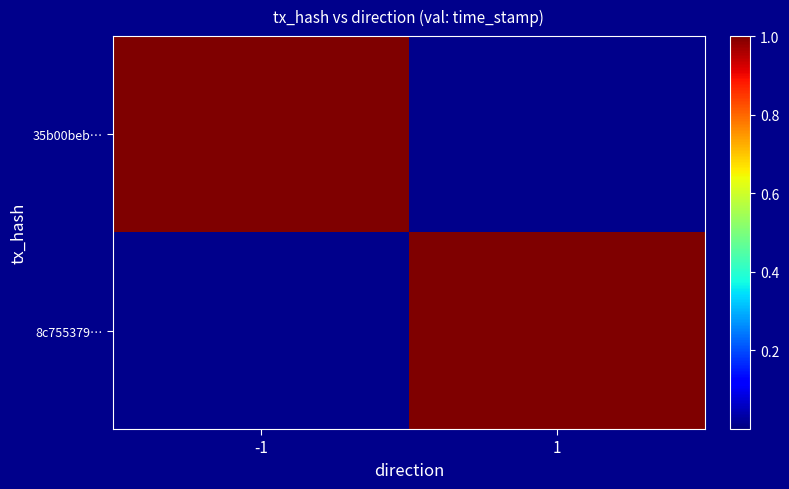

Which label corresponds to the smallest value in the chart?

1